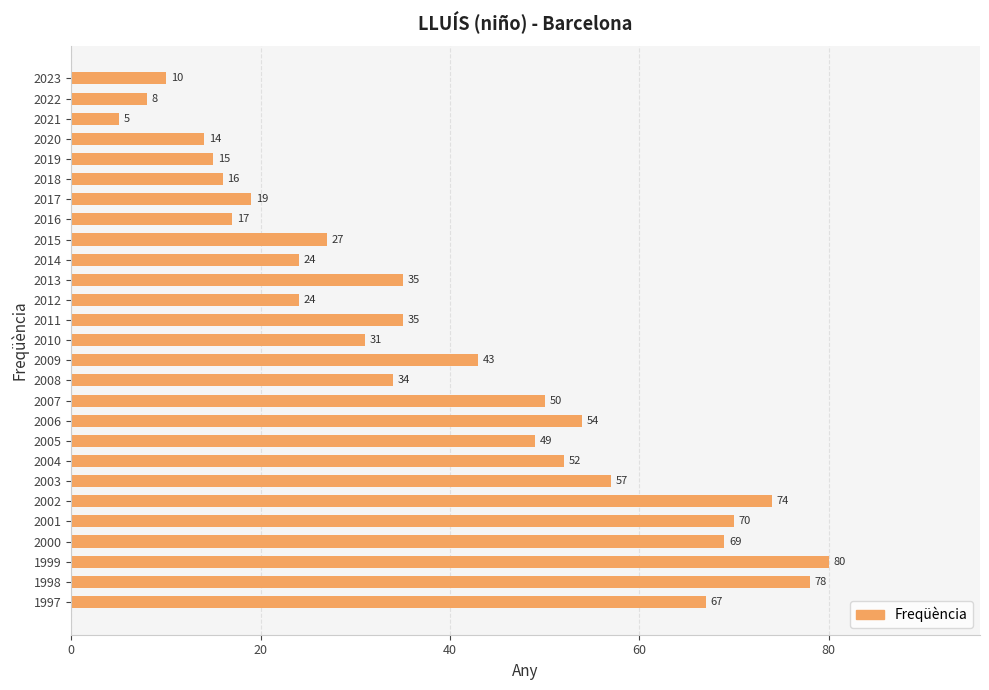

What is the sum of all values?

1057